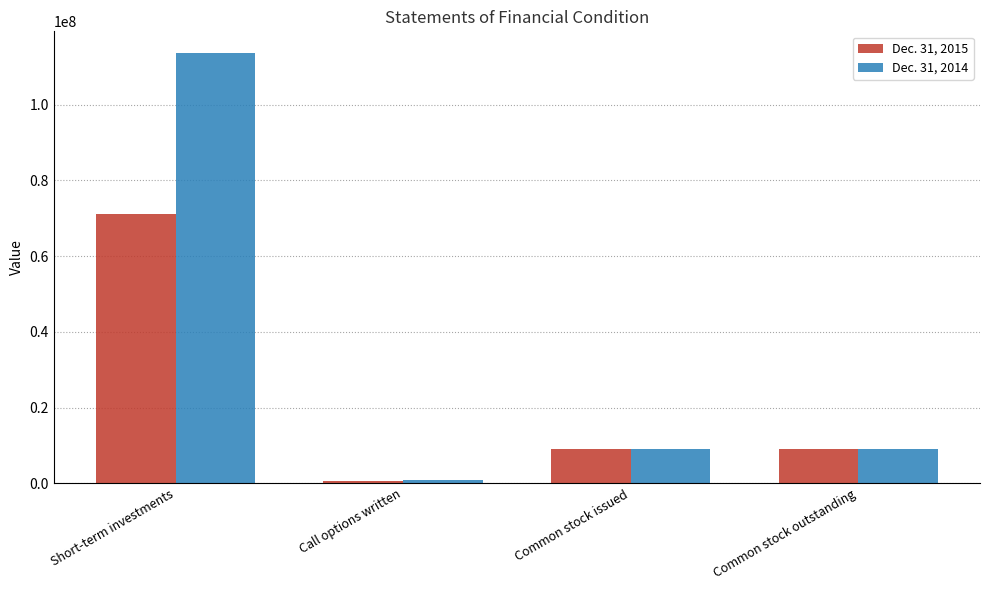

At how many categories does at least one series exceed 37929681?

1